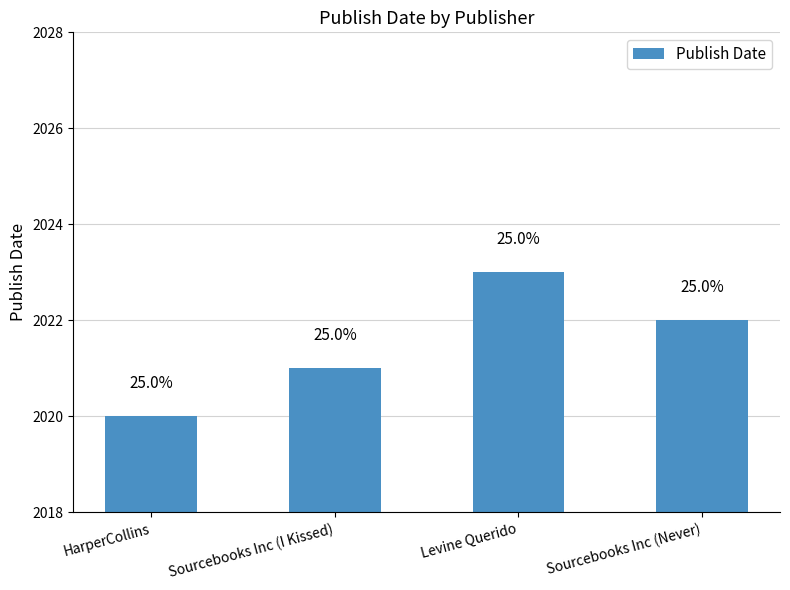

What is the change in value from Levine Querido to Sourcebooks Inc (Never)?

-1